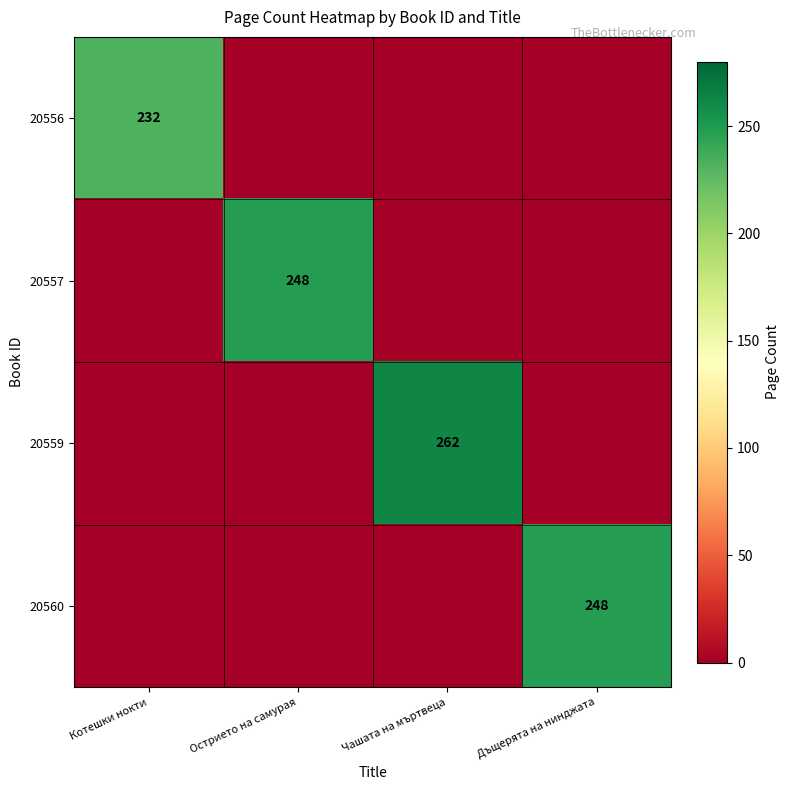

The value of 20556 at Котешки нокти is 232. True or false?

True